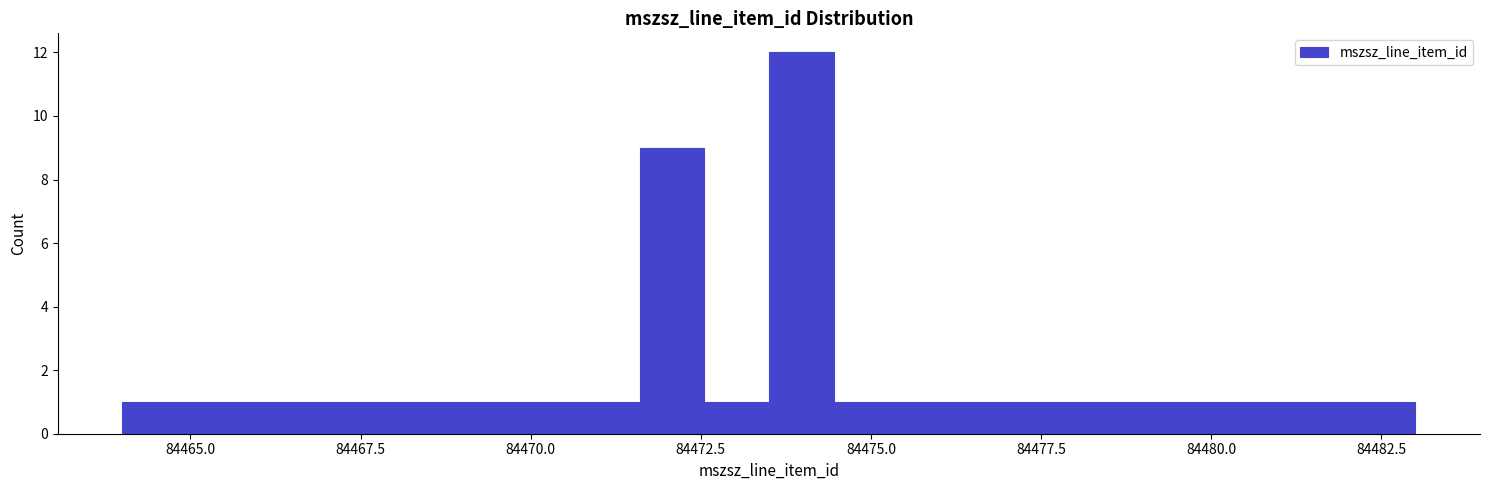

Read against the x-axis, roughly where is the centre of the tallest bar?

84474.0